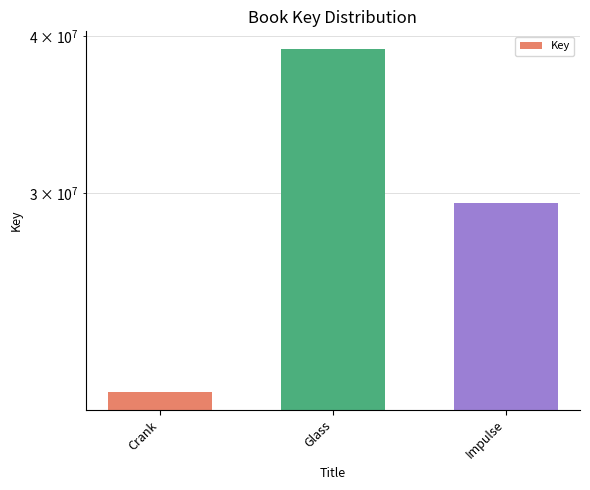

Count the number of values greater than 29463753.

1